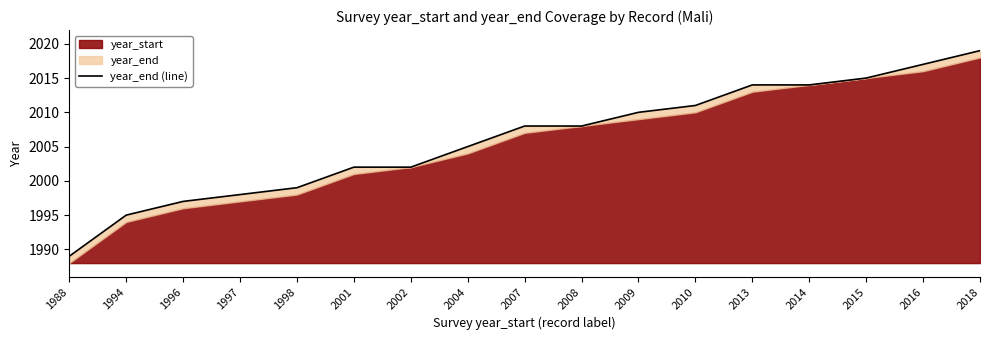

True or false: there are more than 1 points higher than both neighbors.

False